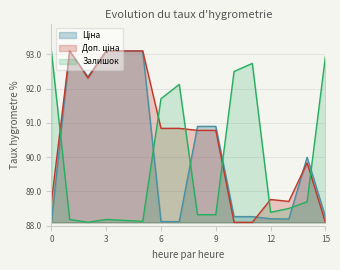

The Залишок series shows 36.5 at 3. True or false?

False